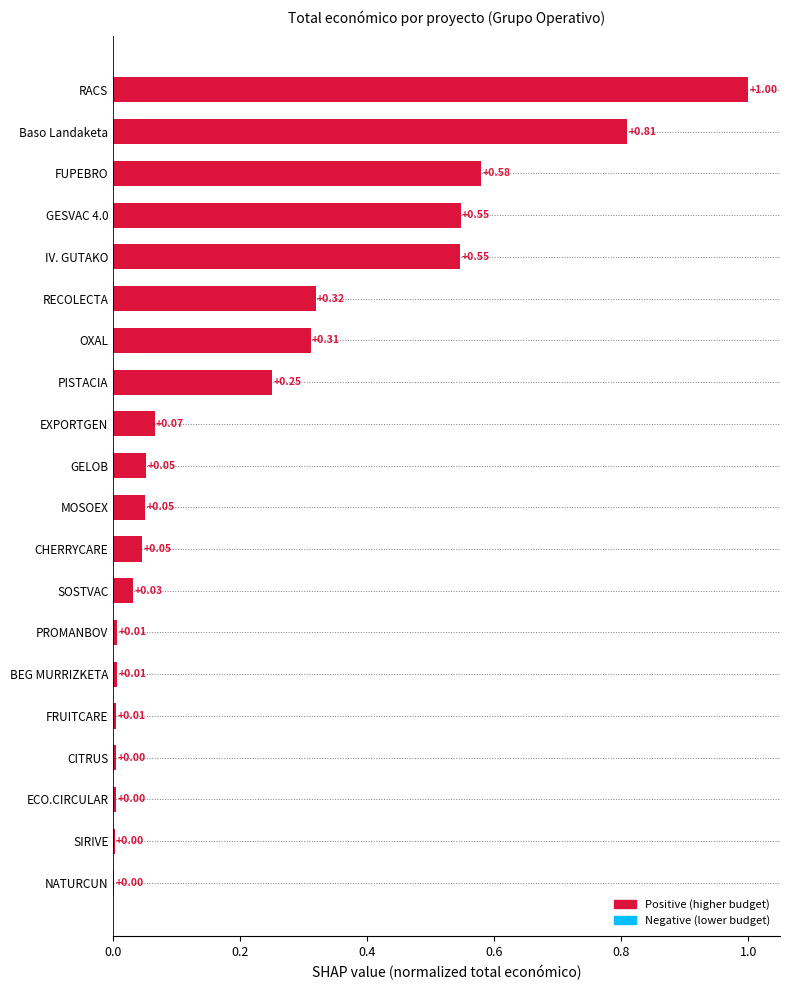

What is the sum of the values at RECOLECTA and GESVAC 4.0?

0.9